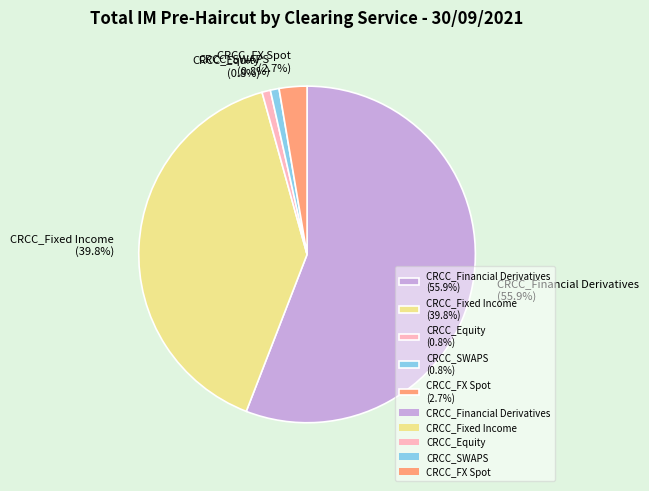

Between CRCC_Financial Derivatives (55.9%) and CRCC_Fixed Income (39.8%), which is larger?

CRCC_Financial Derivatives (55.9%)